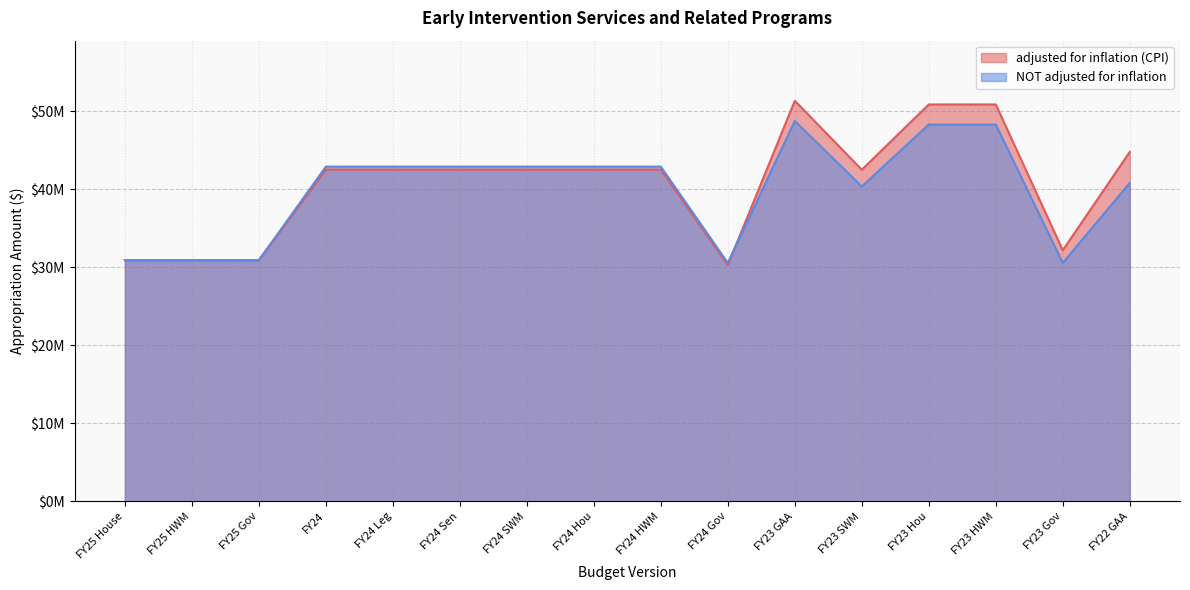

How many values in the NOT adjusted for inflation series are below 42?

7